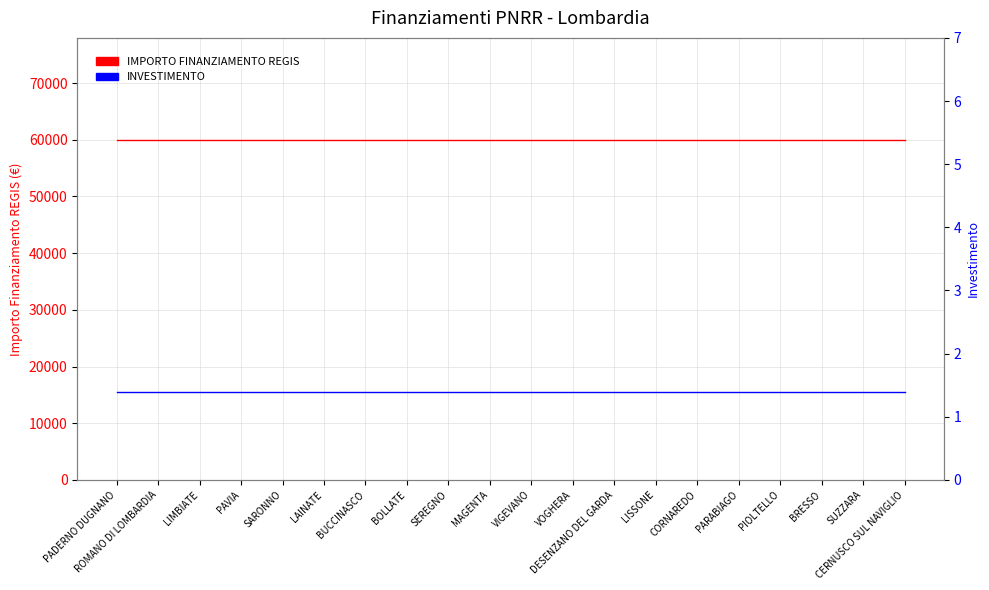

The value of INVESTIMENTO at PIOLTELLO is 1.9. True or false?

False